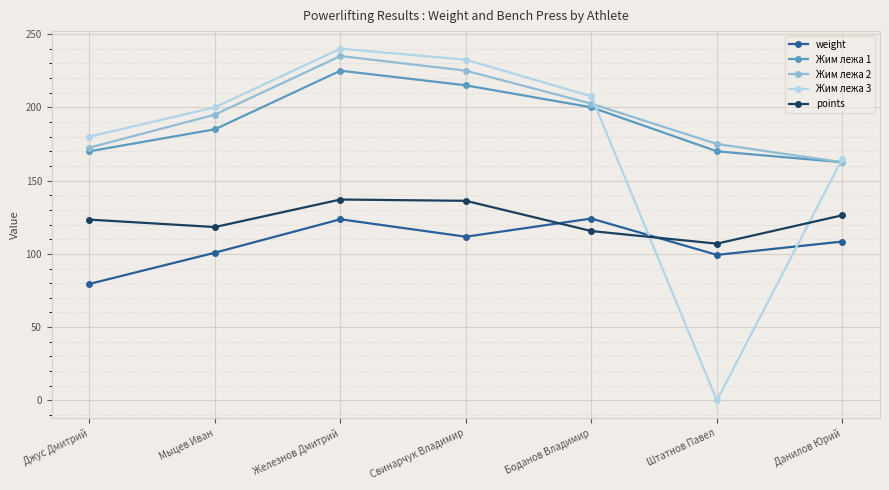

True or false: Жим лежа 2 and points cross at least once.

False